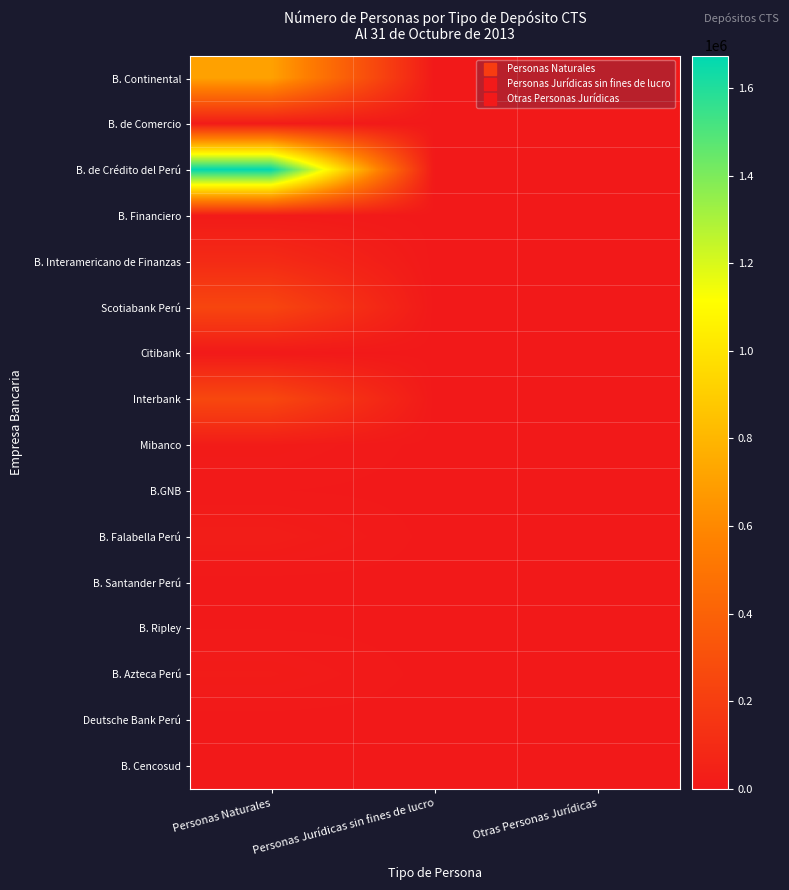

What is the greatest value displayed?

1673752